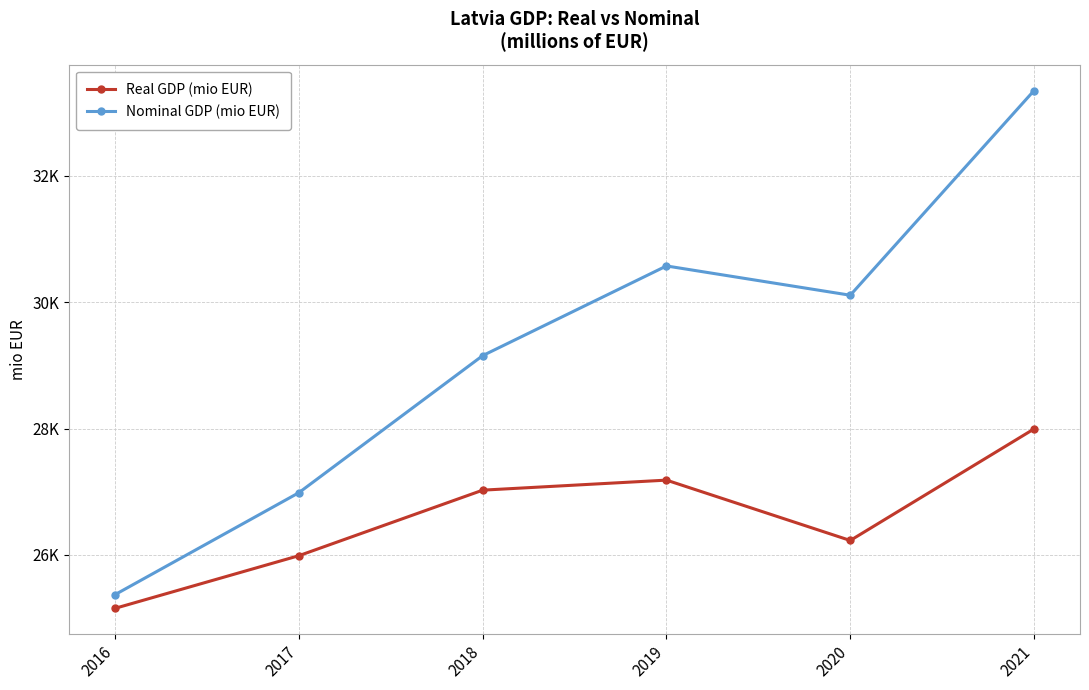

Reading left to right, what are all the values shown in this chart?

Real GDP (mio EUR): 25154.1	25987.4	27024.4	27183.2	26228.0	27993.6
Nominal GDP (mio EUR): 25371.3	26984.4	29153.6	30572.9	30109.5	33348.9